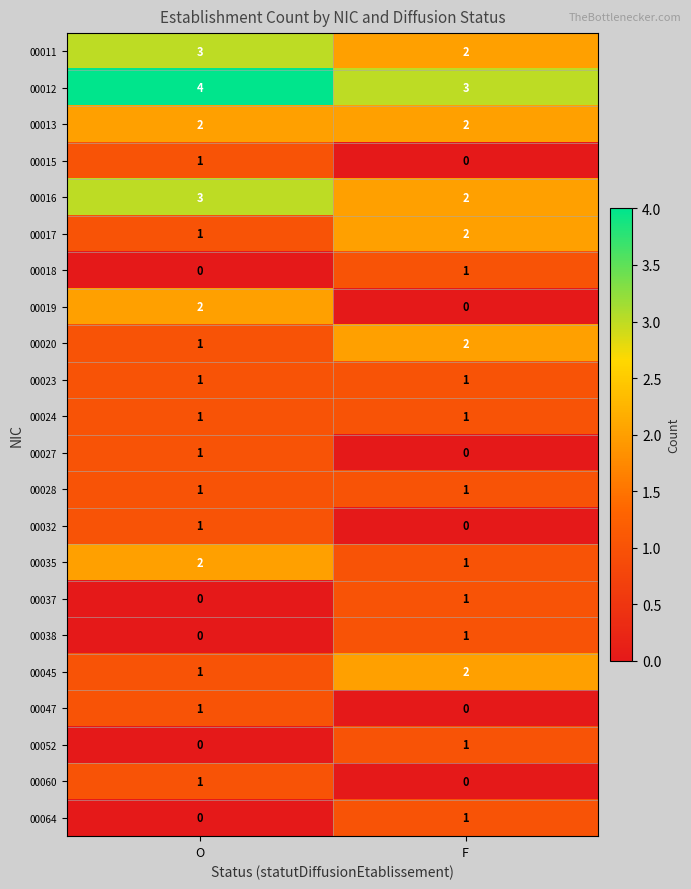

Which series has the largest range (max minus min)?

00019